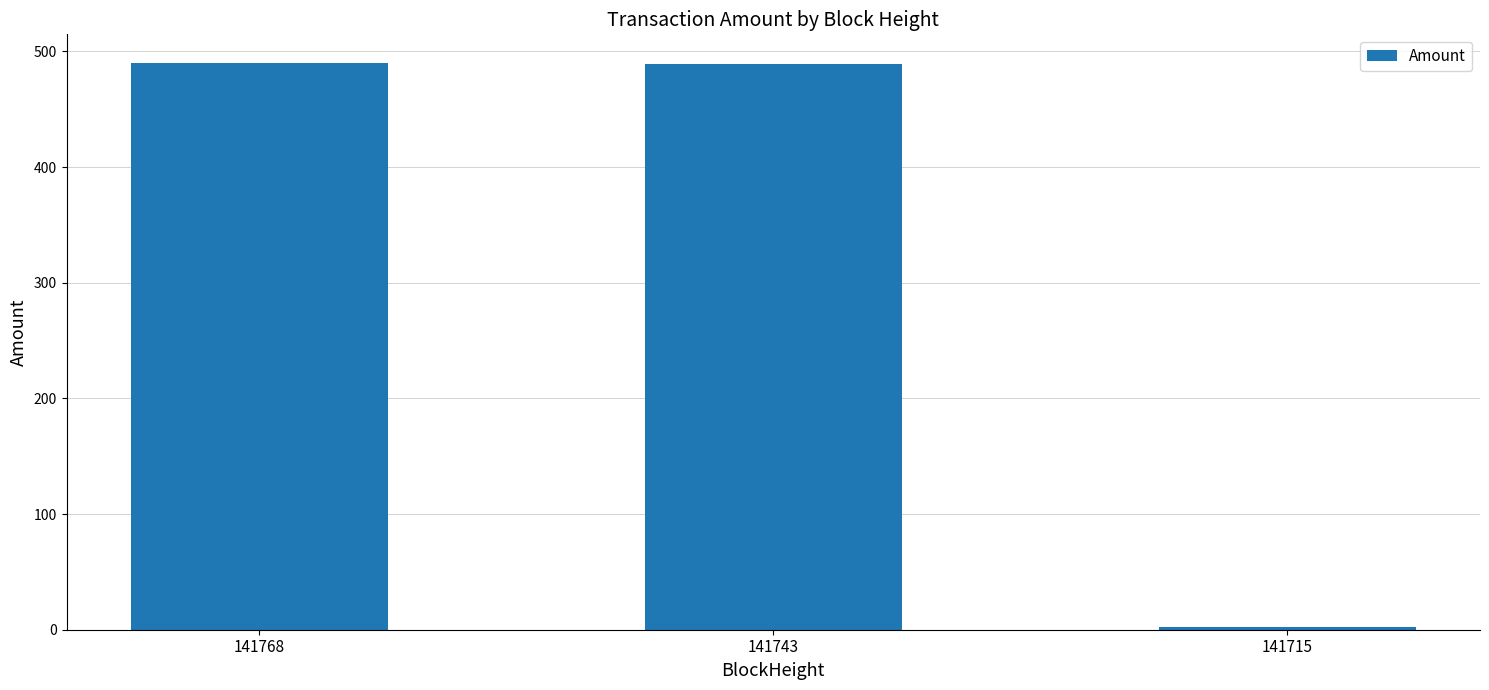

What is the average value?

327.2